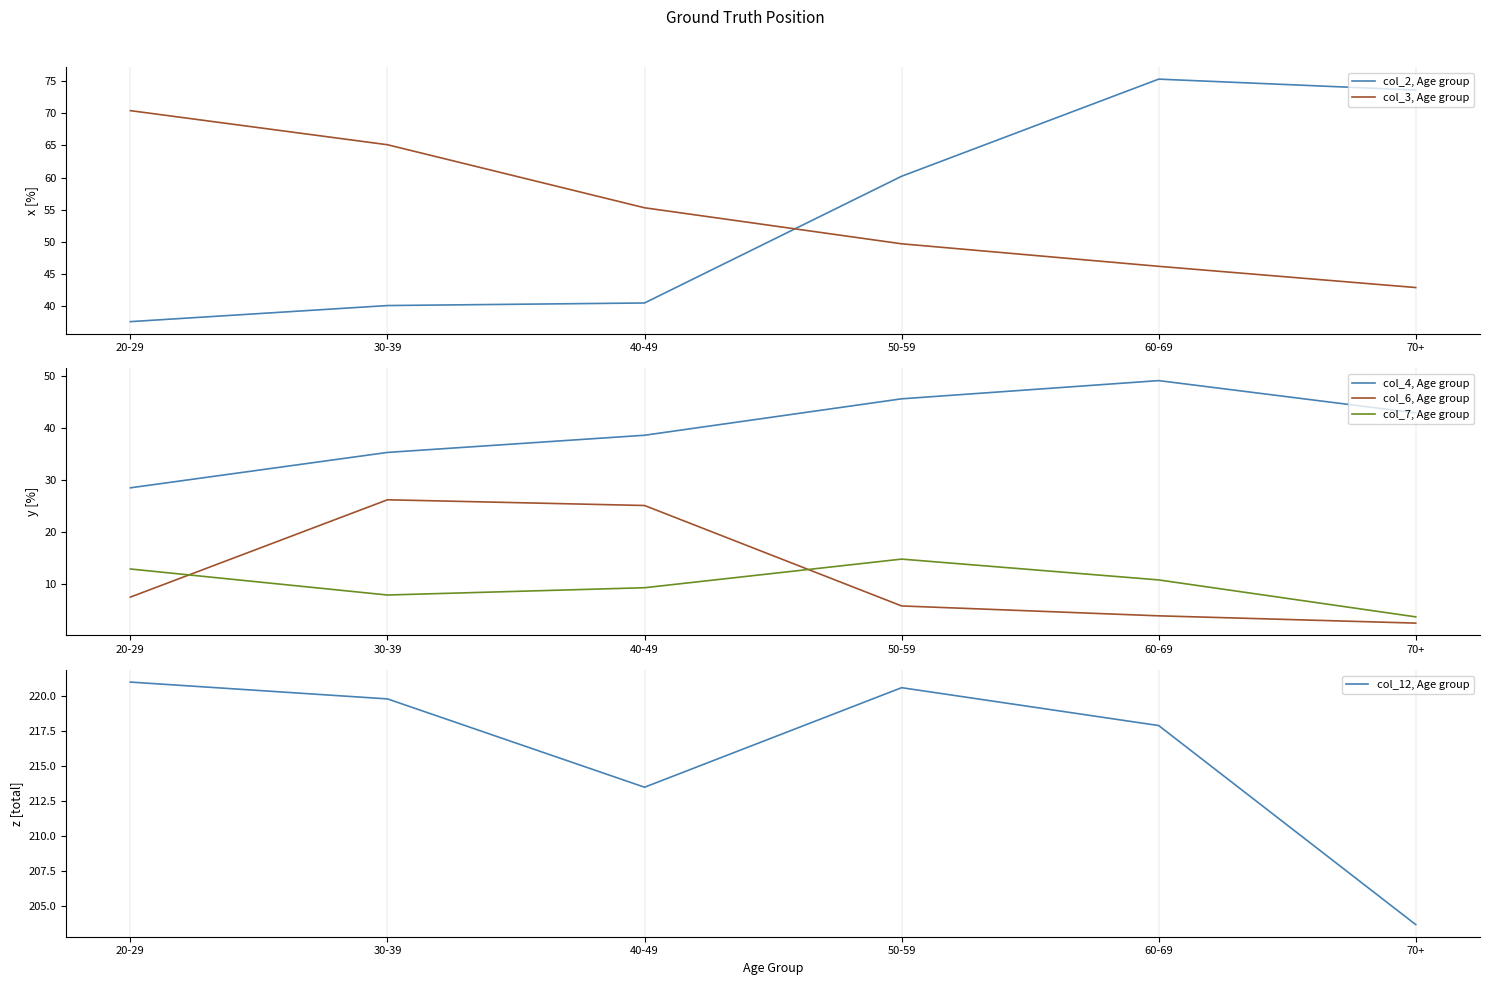

What is the sum of the col_2, Age group values at 50-59 and 70+?

133.8